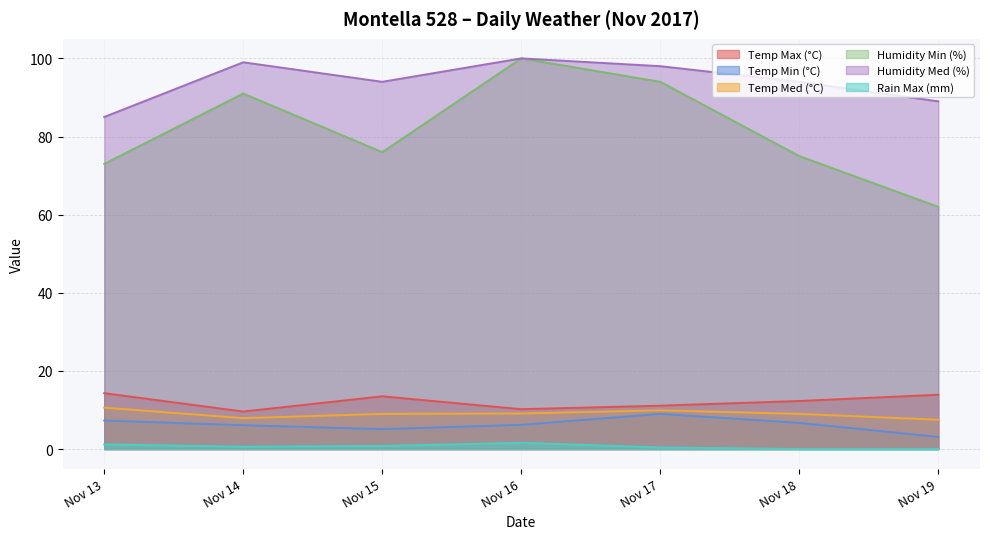

What is the maximum value shown in the chart?

100.0